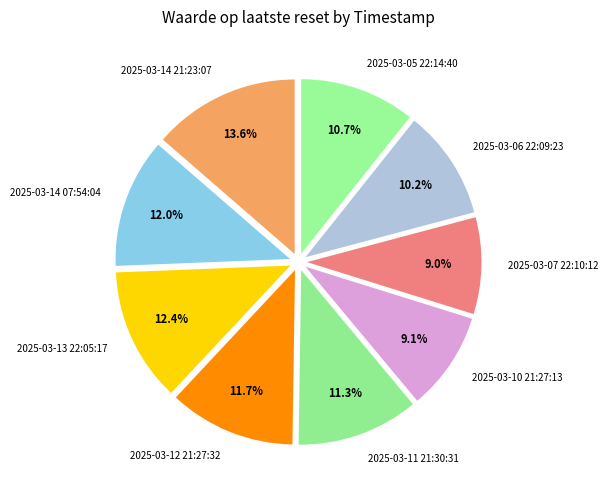

Approximately how many times larger is the value at 2025-03-11 21:30:31 compared to 2025-03-13 22:05:17?

0.9